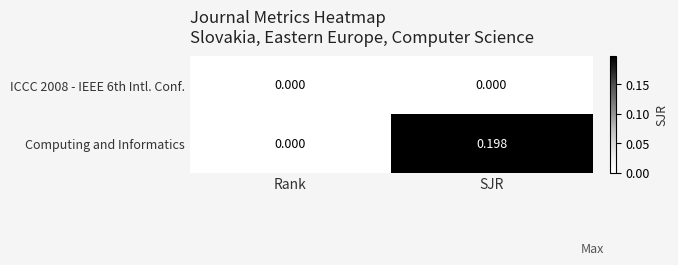

At which label does Computing and Informatics reach its peak?

SJR